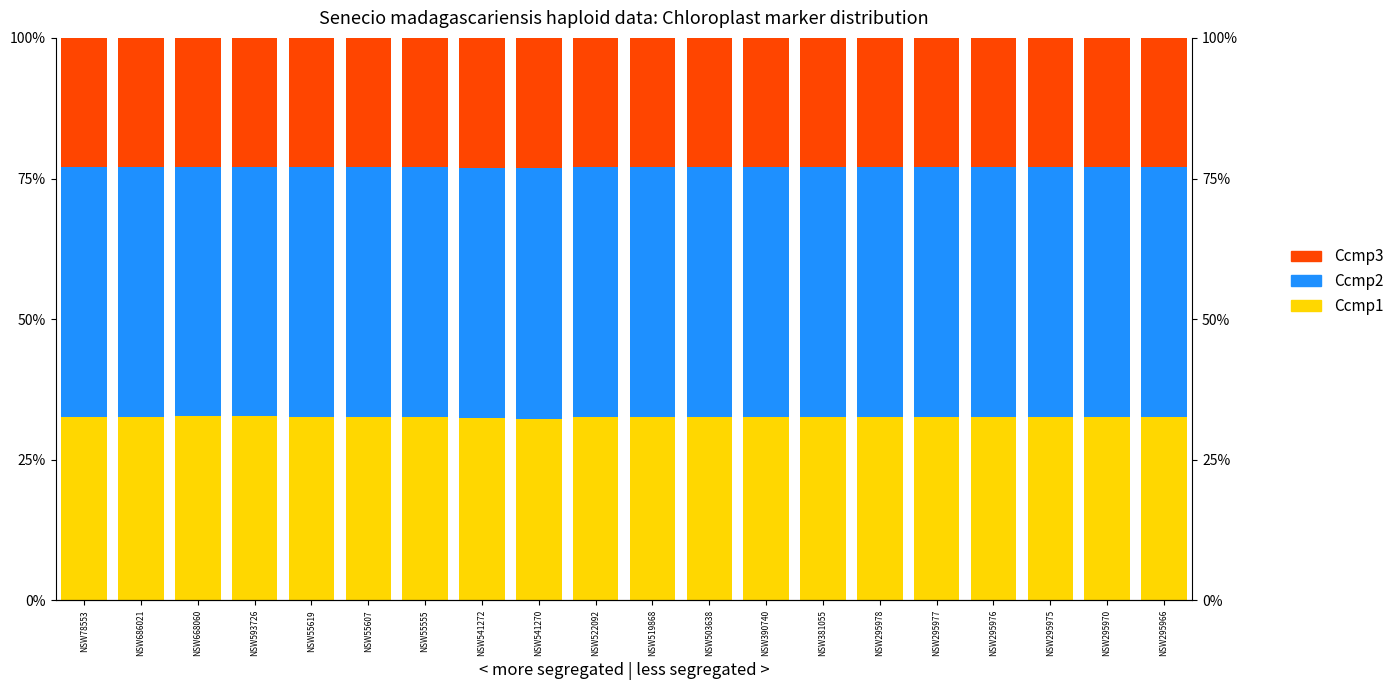

Reading right to left, list all the values displayed in this chart.

Ccmp1: NSW295966=32.5	NSW295970=32.6	NSW295975=32.6	NSW295976=32.6	NSW295977=32.6	NSW295978=32.6	NSW381055=32.6	NSW390740=32.6	NSW503638=32.6	NSW519868=32.6	NSW522092=32.5	NSW541270=32.3	NSW541272=32.4	NSW55555=32.6	NSW55607=32.6	NSW55619=32.5	NSW593726=32.7	NSW668060=32.7	NSW686021=32.6	NSW78553=32.6
Ccmp2: NSW295966=44.6	NSW295970=44.5	NSW295975=44.5	NSW295976=44.5	NSW295977=44.5	NSW295978=44.5	NSW381055=44.5	NSW390740=44.5	NSW503638=44.5	NSW519868=44.5	NSW522092=44.6	NSW541270=44.6	NSW541272=44.5	NSW55555=44.5	NSW55607=44.5	NSW55619=44.6	NSW593726=44.4	NSW668060=44.4	NSW686021=44.5	NSW78553=44.5
Ccmp3: NSW295966=22.9	NSW295970=23.0	NSW295975=23.0	NSW295976=23.0	NSW295977=23.0	NSW295978=23.0	NSW381055=23.0	NSW390740=23.0	NSW503638=23.0	NSW519868=23.0	NSW522092=22.9	NSW541270=23.1	NSW541272=23.2	NSW55555=23.0	NSW55607=23.0	NSW55619=22.9	NSW593726=22.9	NSW668060=22.9	NSW686021=23.0	NSW78553=23.0